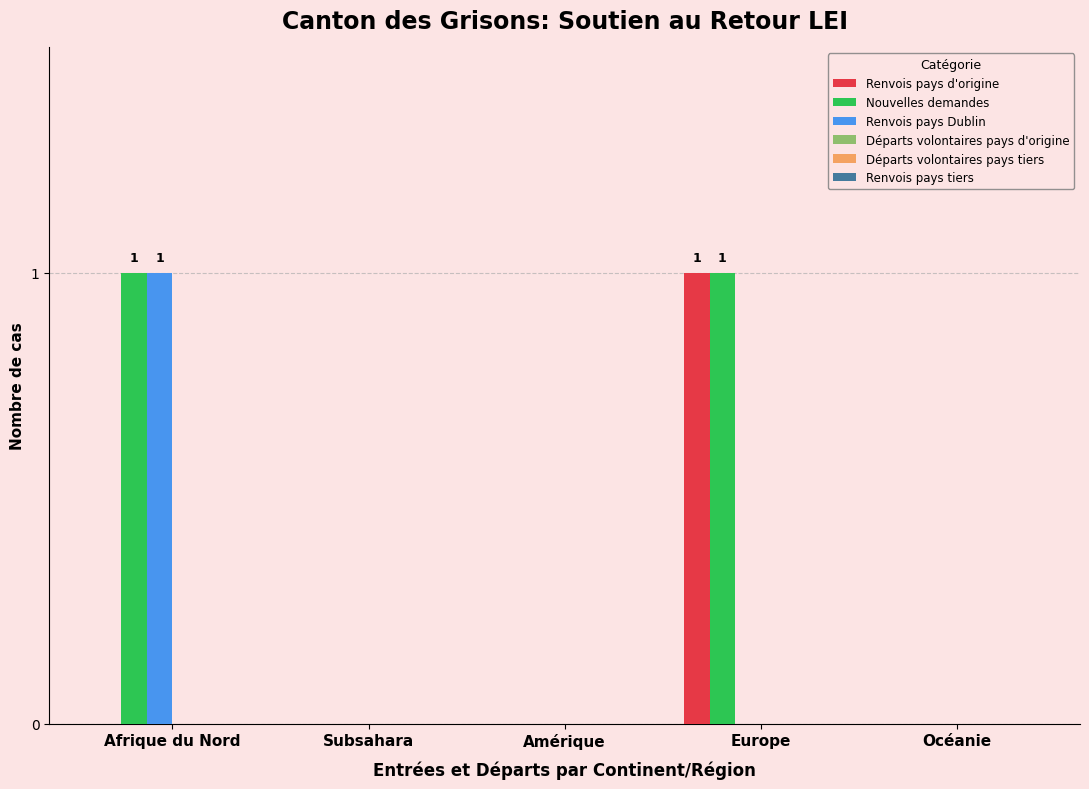

Is it true that Nouvelles demandes equals 1 at Europe?

True